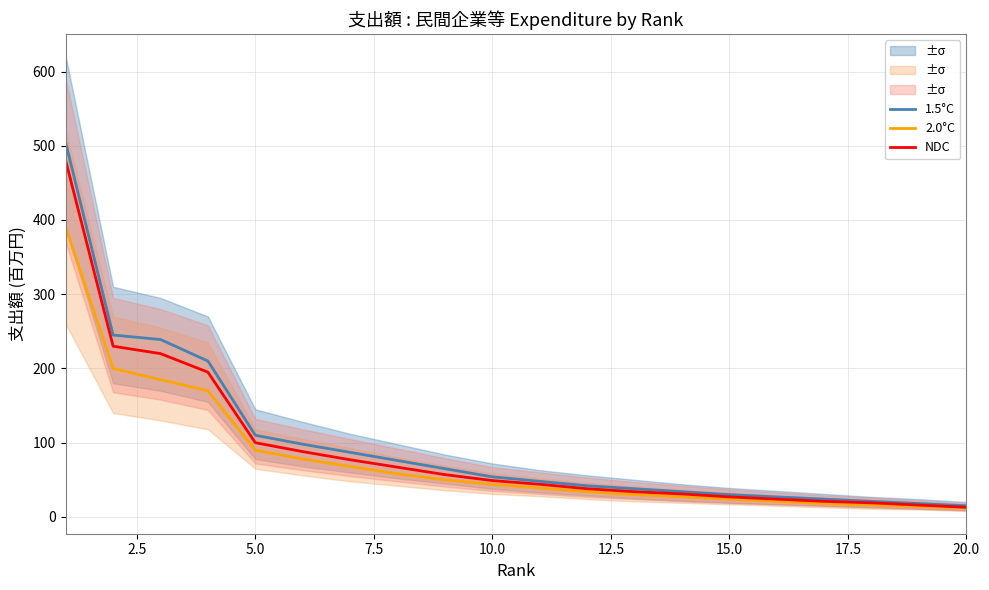

What are all the series names shown in the legend?

1.5°C, 2.0°C, NDC